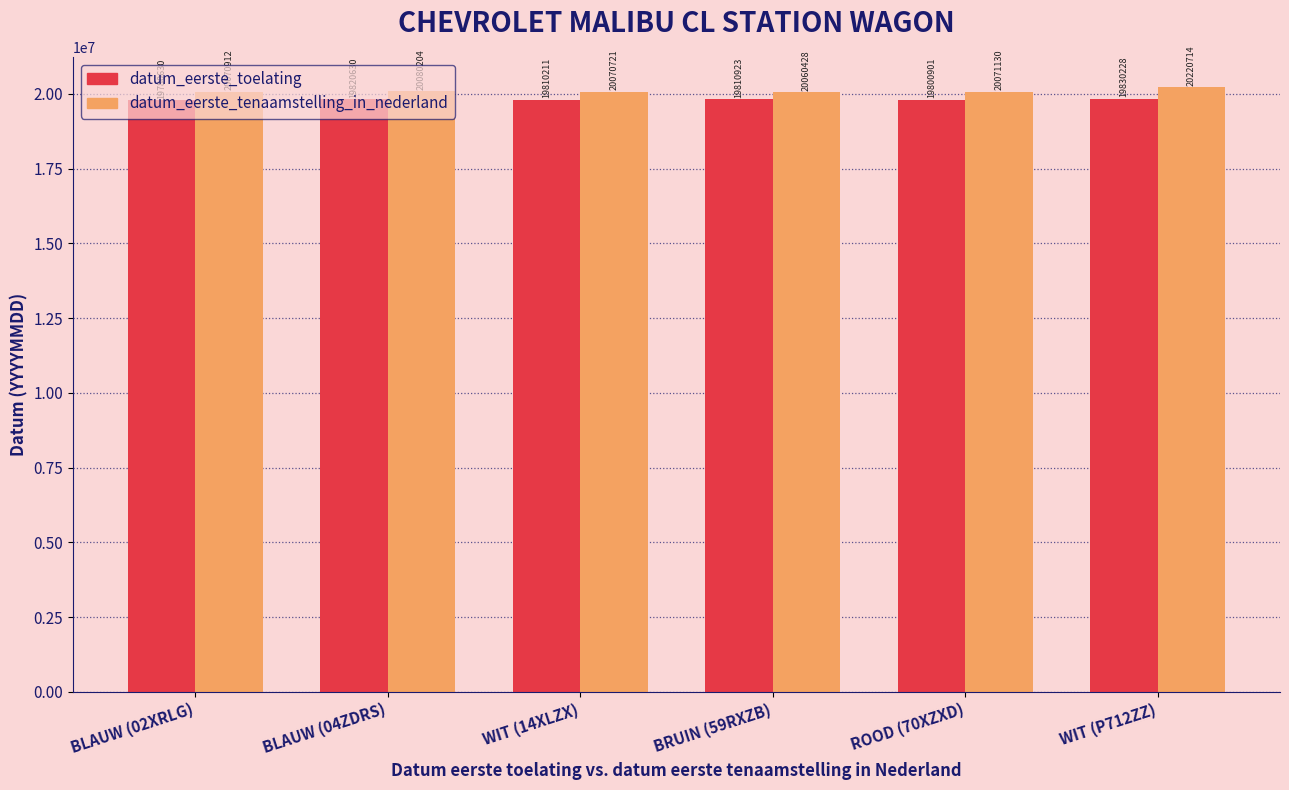

Which series has the widest spread of values?

datum_eerste_tenaamstelling_in_nederland